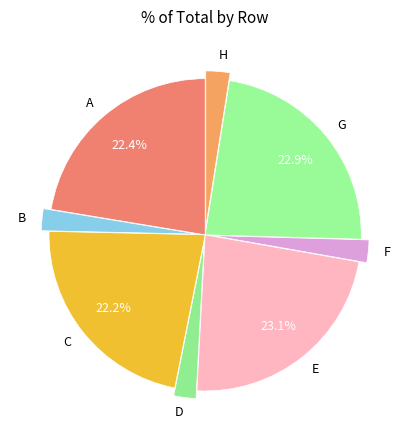

Between C and H, which is larger?

C